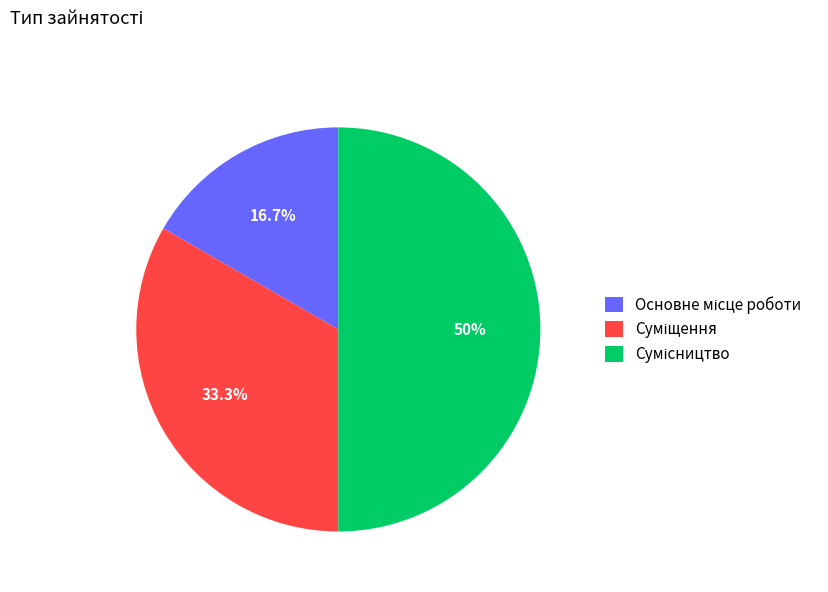

To the nearest percent, what is the difference between the Основне місце роботи and Сумісництво slice percentages?

33%